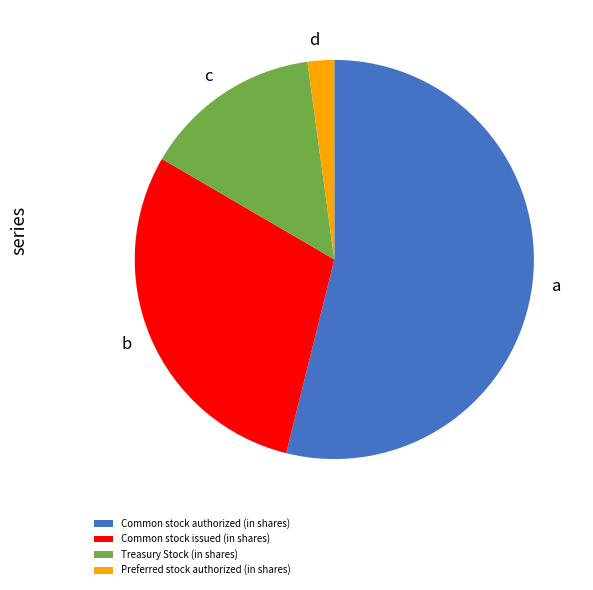

Combined, do Common stock authorized (in shares) and Treasury Stock (in shares) account for over 50%?

Yes